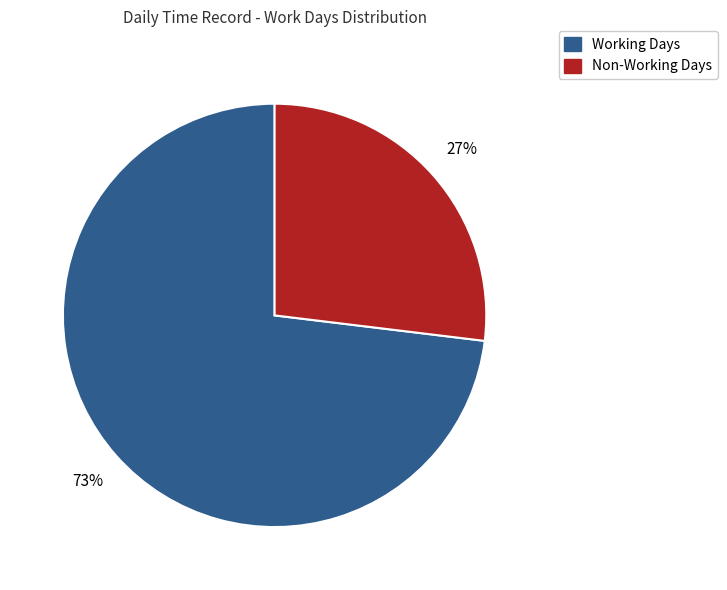

Which slice is the smallest?

Non-Working Days